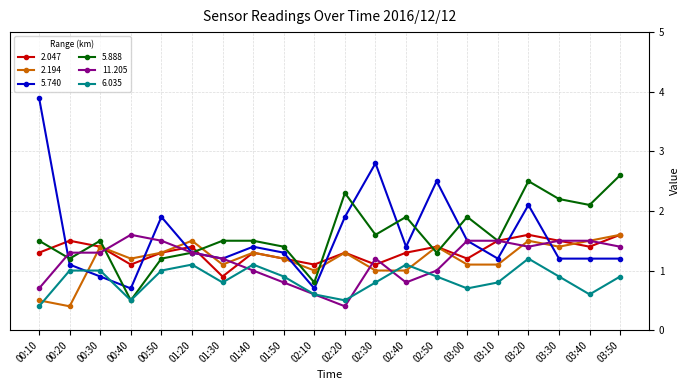

Count the number of categories in the chart.

20